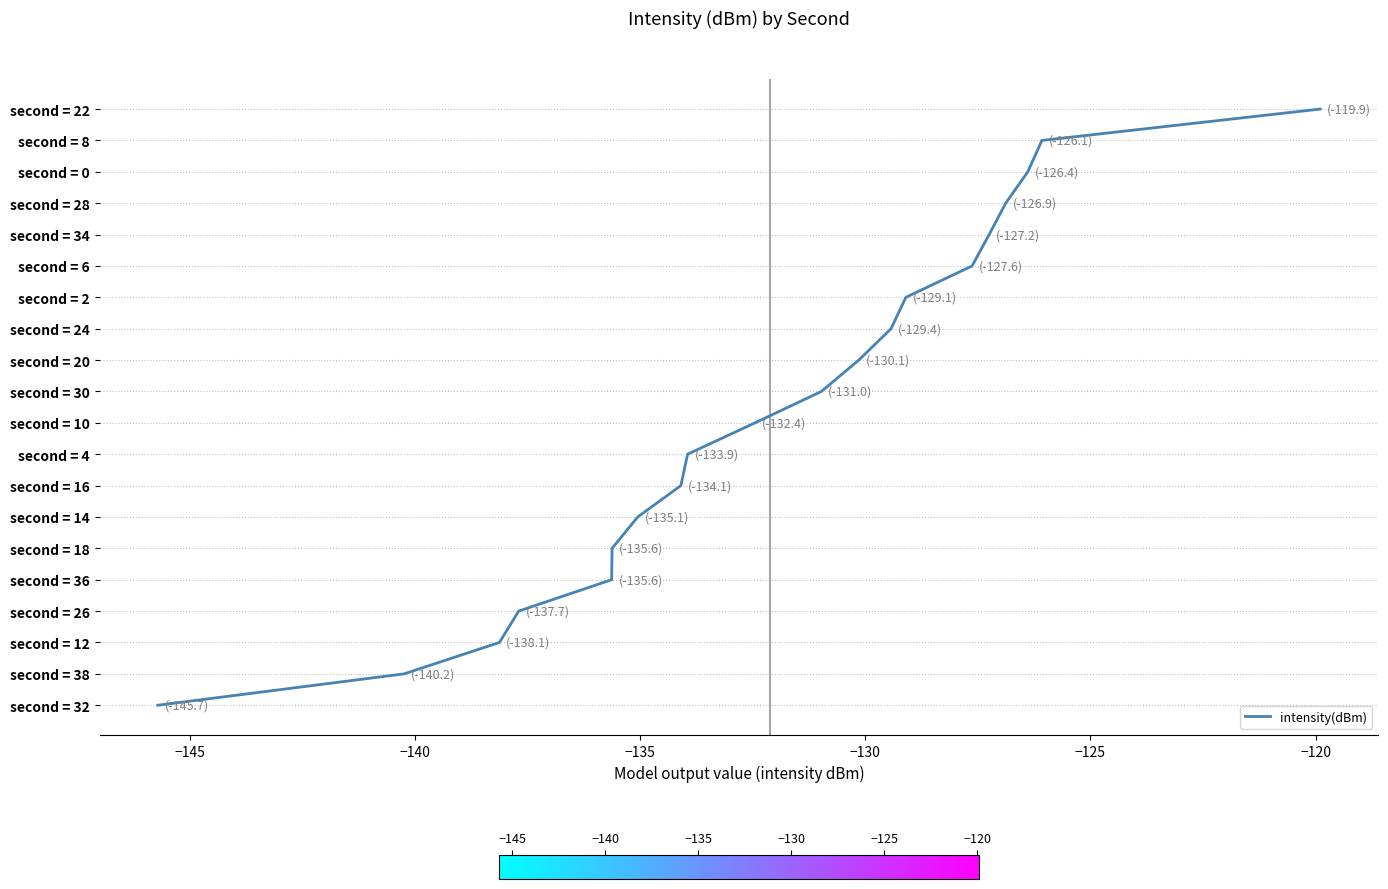

Does the chart have visible grid lines?

No